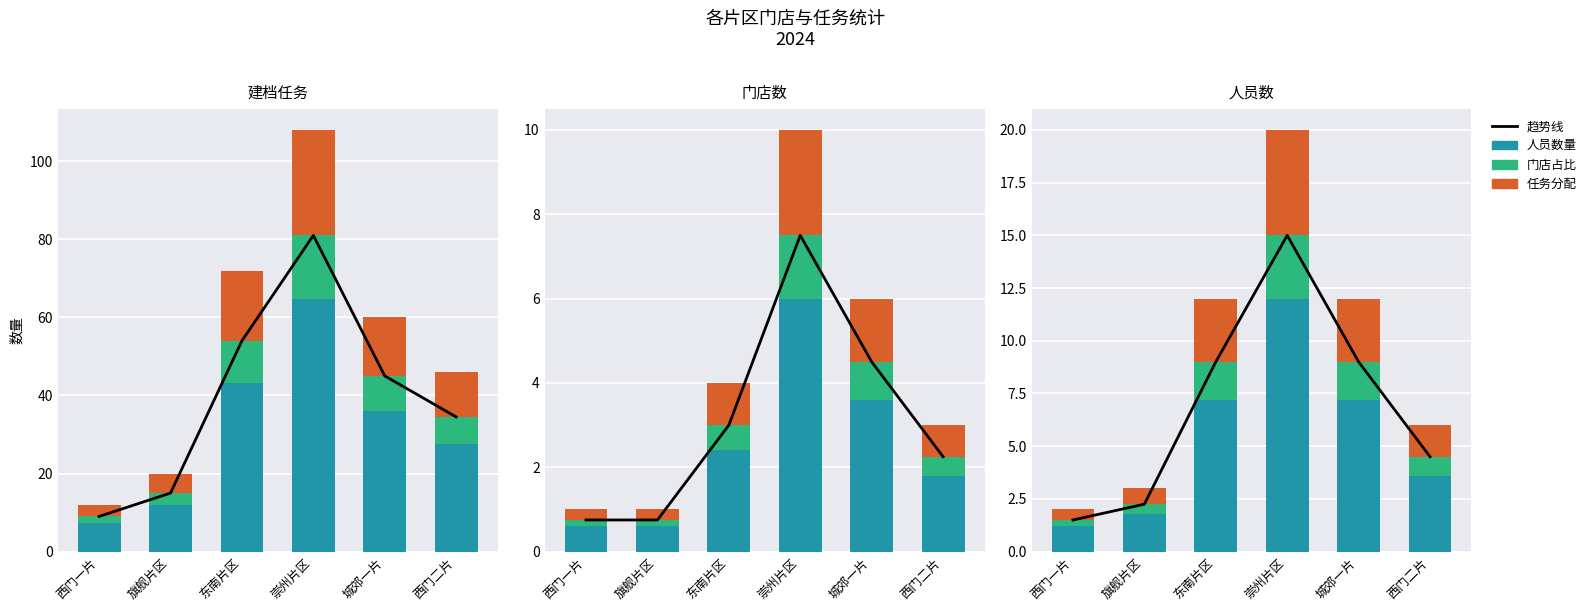

Which series has the widest spread of values?

趋势线